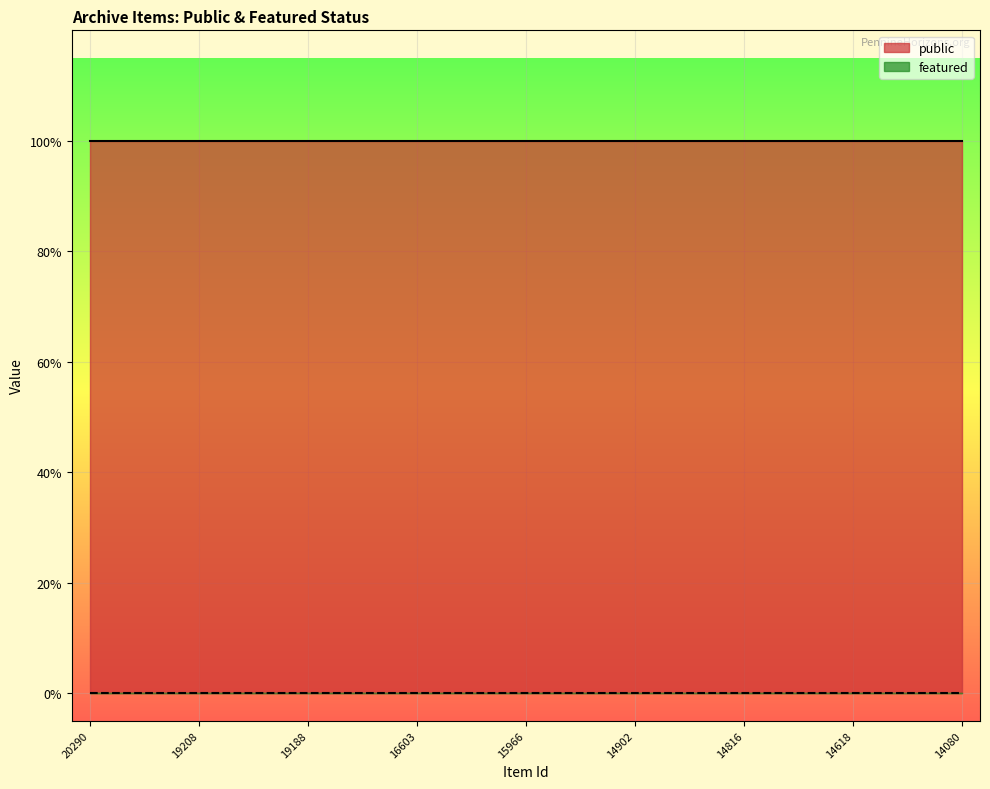

Rank the series by their average value, from lowest to highest.

featured, public